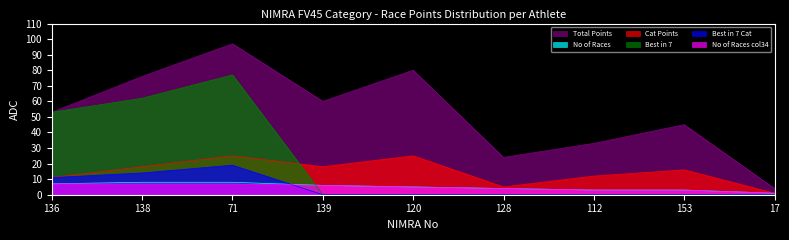

At how many categories does at least one series exceed 90?

1